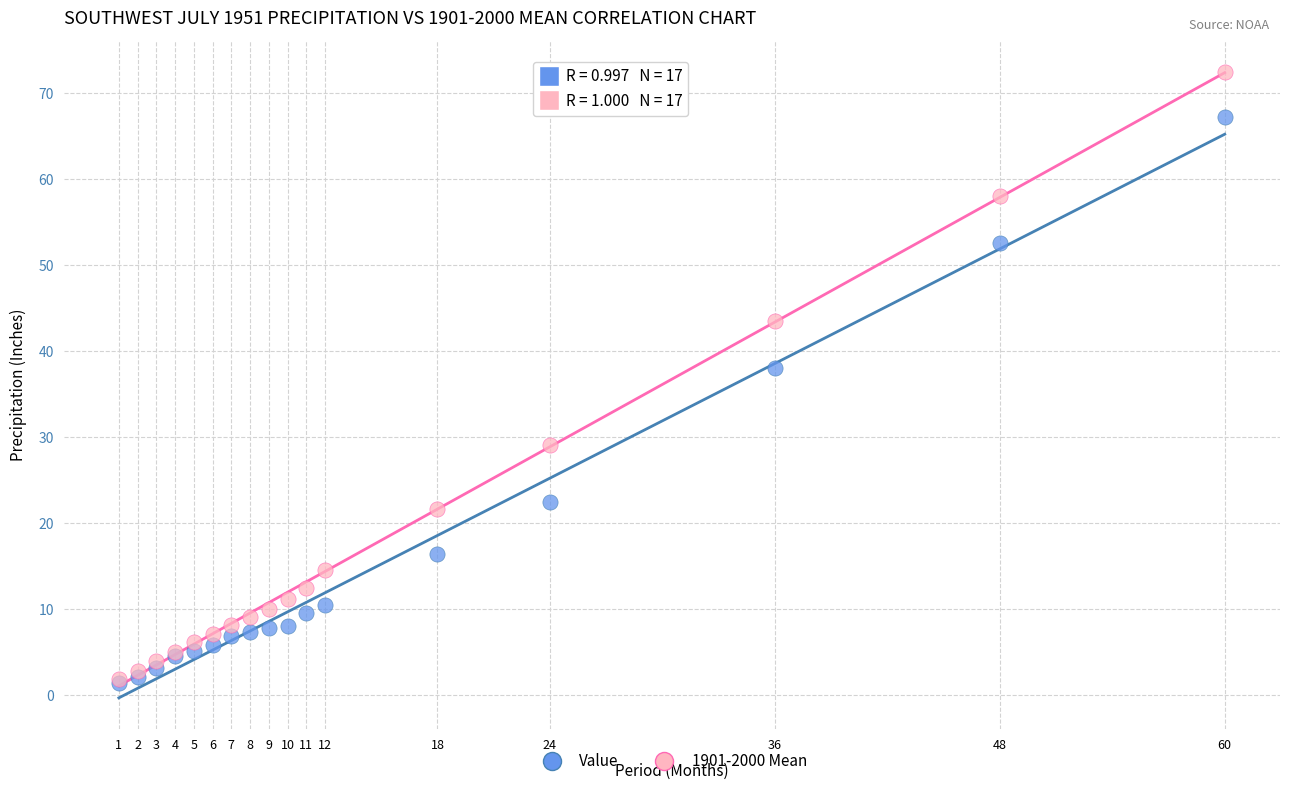

Across all series, what Y value is closest to 36?

38.0